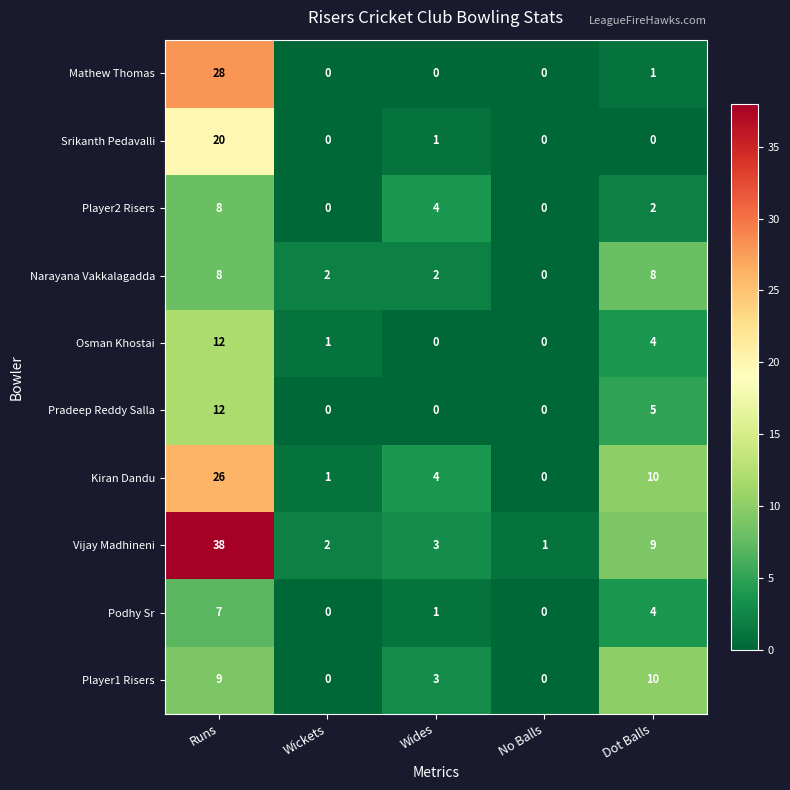

What is the average value of the Pradeep Reddy Salla series?

3